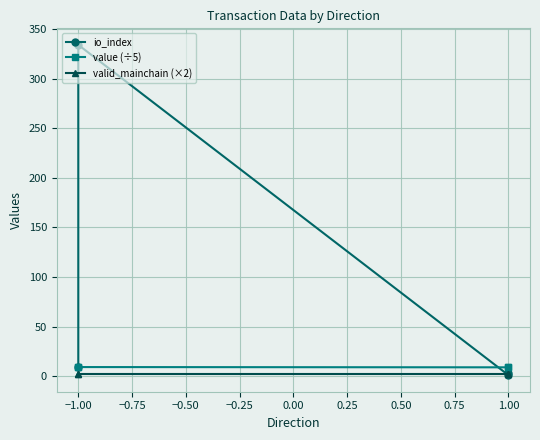

Which series has the largest total across all categories?

io_index